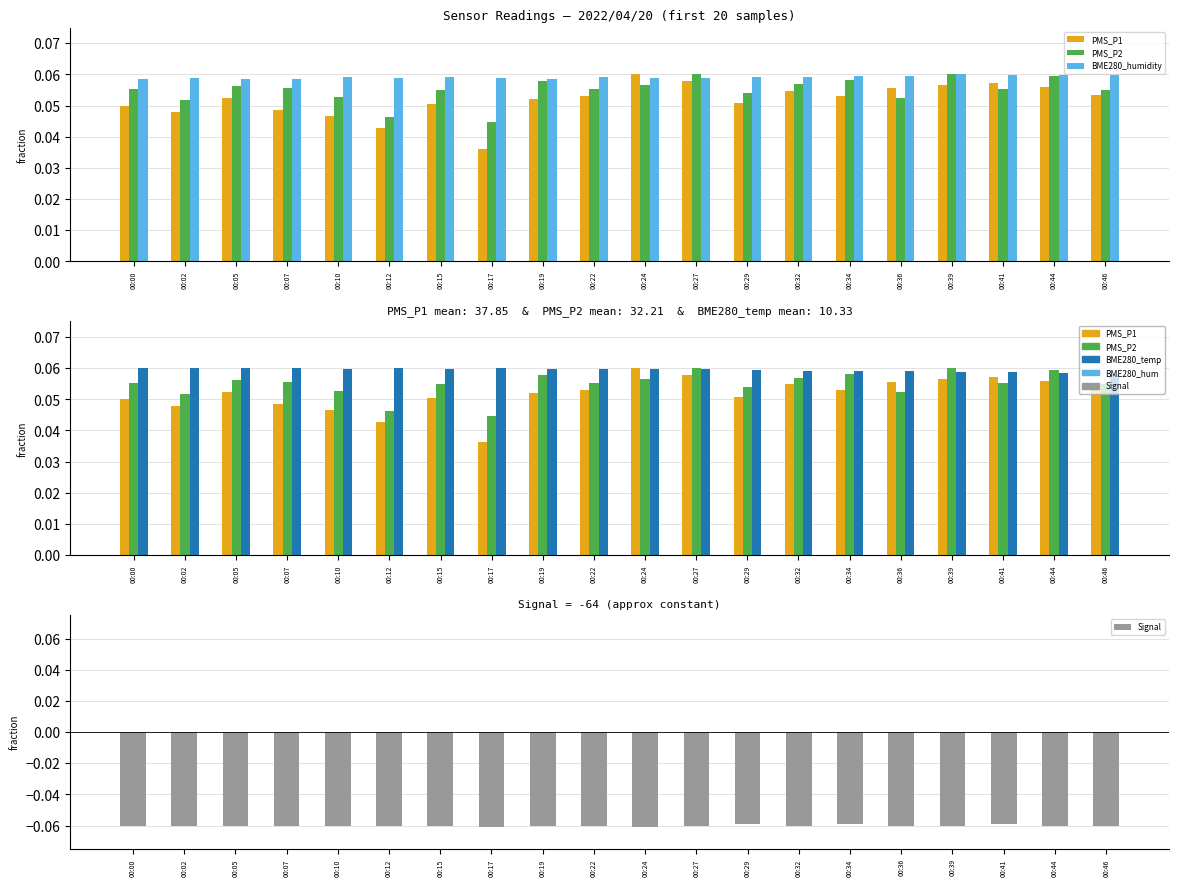

What is the value of the Signal bar at the 12th from the left?

-0.1